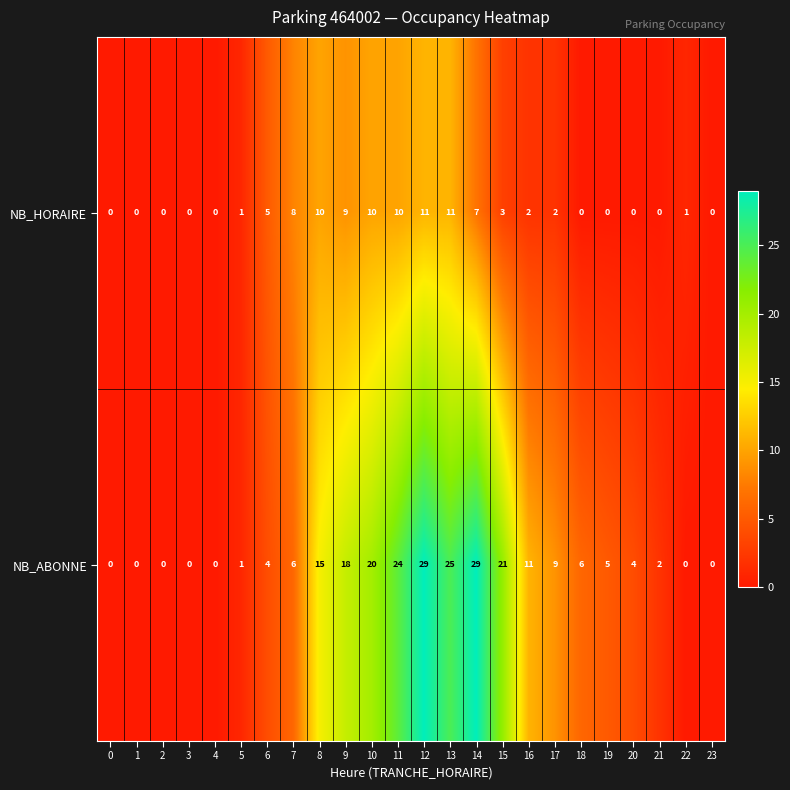

What is the sum of the NB_HORAIRE values at 14 and 8?

17